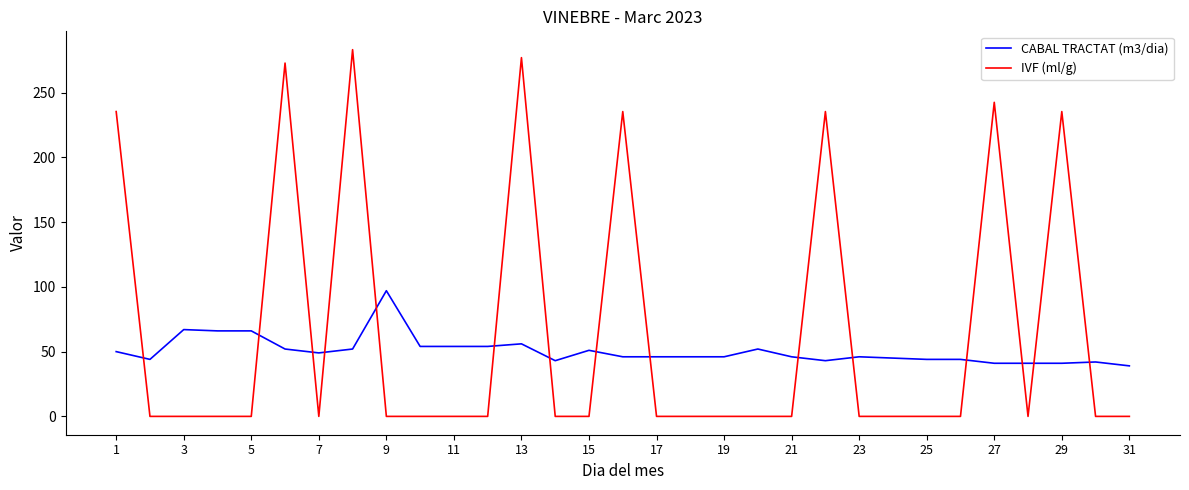

Which series ends up on top after the final intersection of CABAL TRACTAT (m3/dia) and IVF (ml/g)?

CABAL TRACTAT (m3/dia)